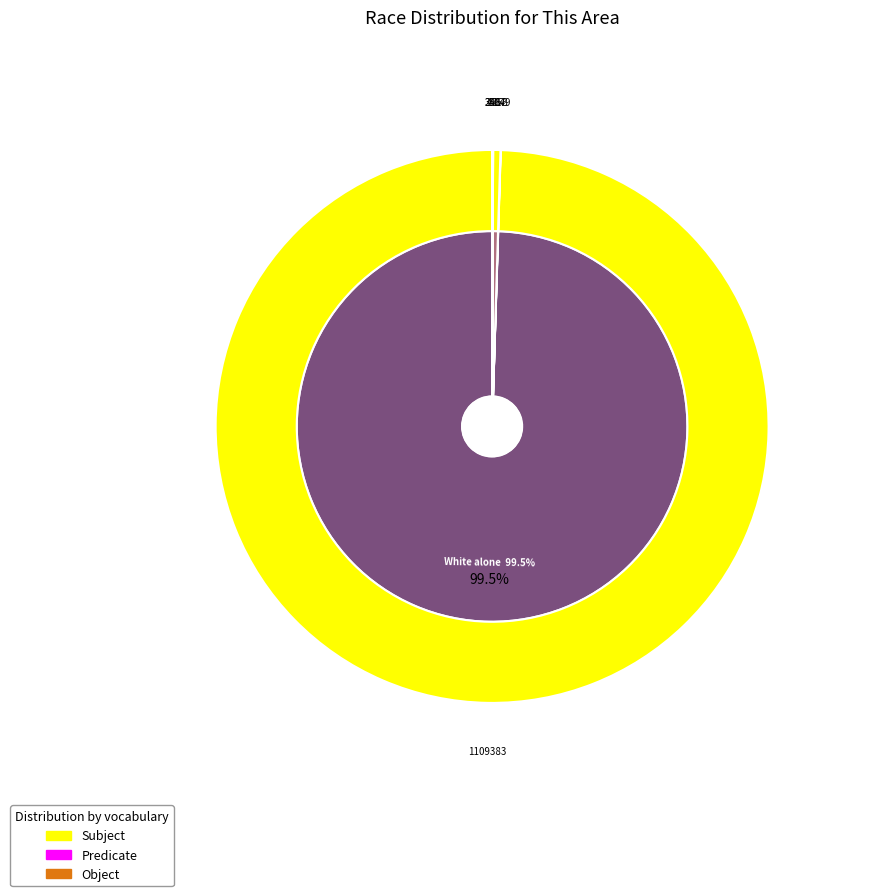

Does White alone represent more than half of the total?

Yes